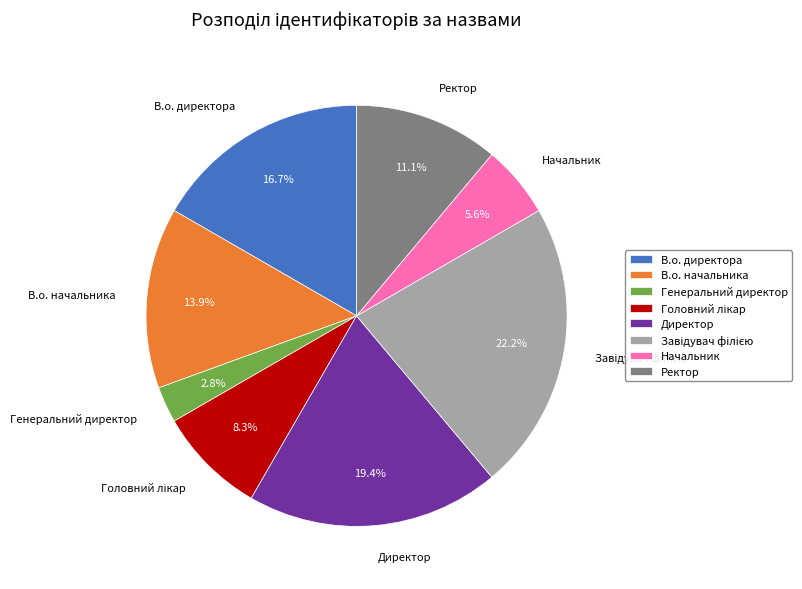

Which has a higher value, Директор or Начальник?

Директор